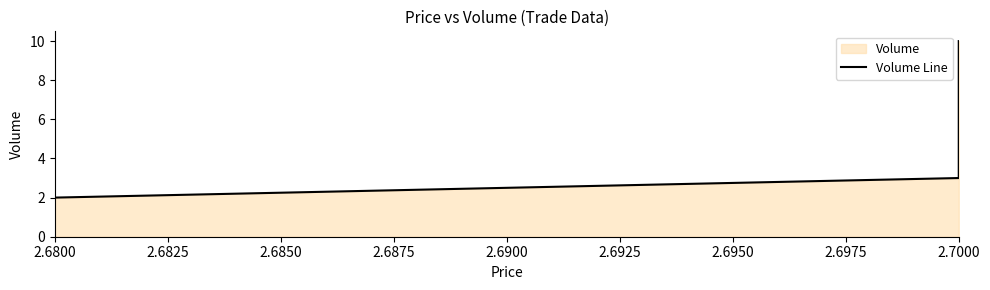

Which has a higher value, 2.7000 or 2.6800?

2.7000